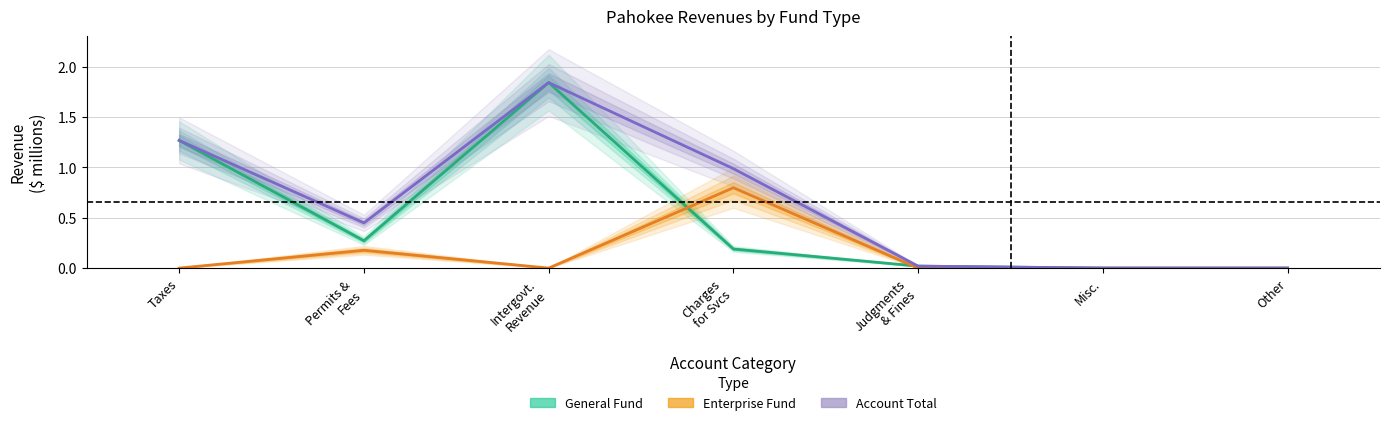

What is the difference between the maximum and second lowest values in the General Fund series?

1.8